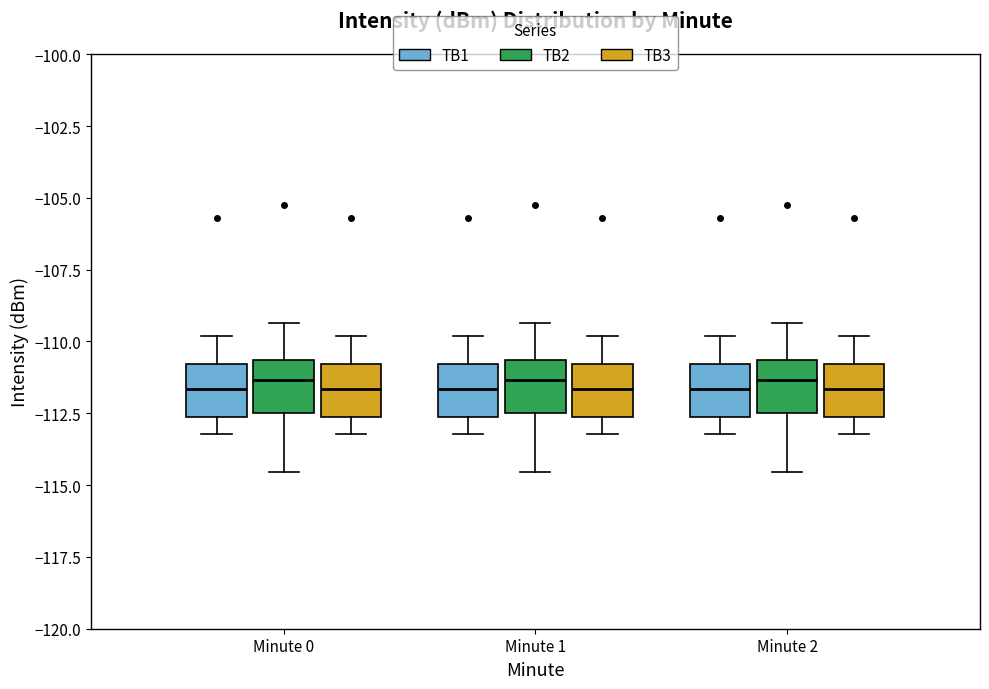

Where does the lower whisker of the box for Minute 0 (TB1) end on the y-axis? The values are not printed on the chart, so give them approximately, as read against the axis.

-113.0